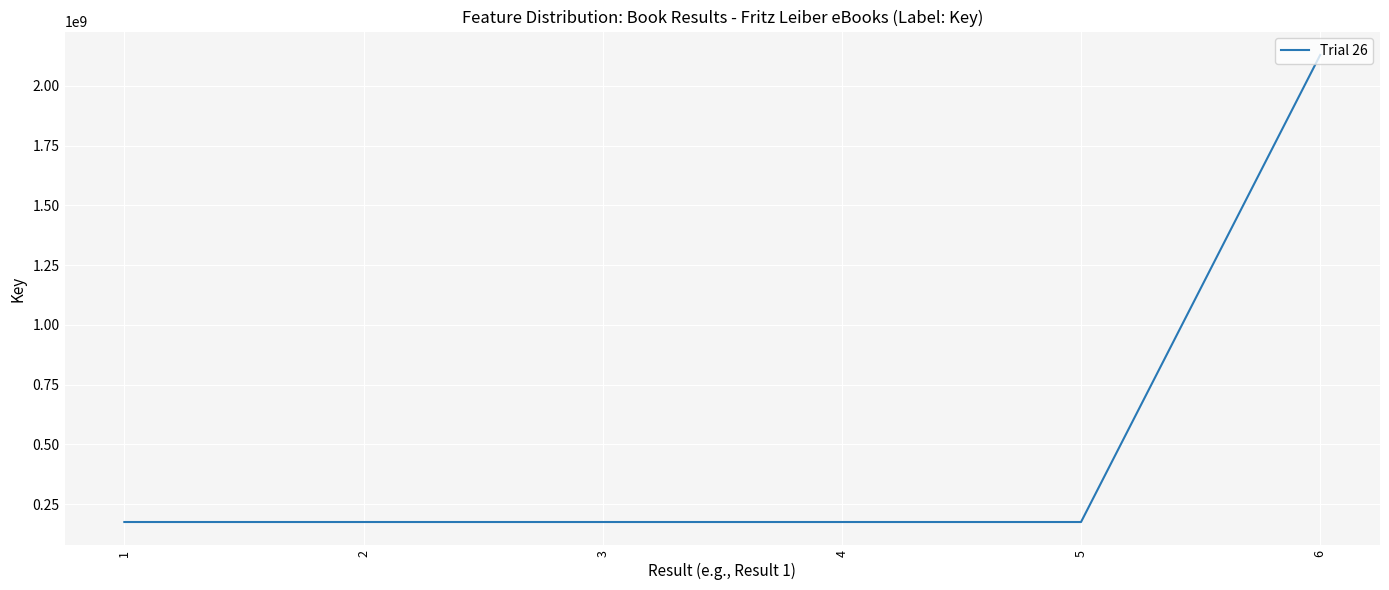

What is the greatest value displayed?

2129750072